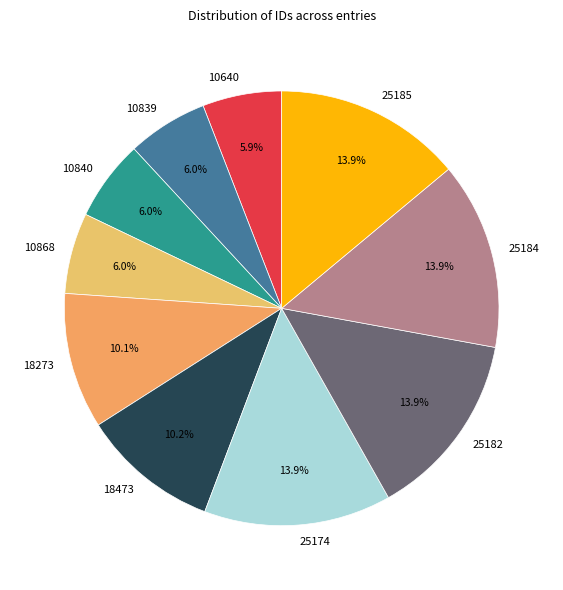

Between 10868 and 25182, which is larger?

25182